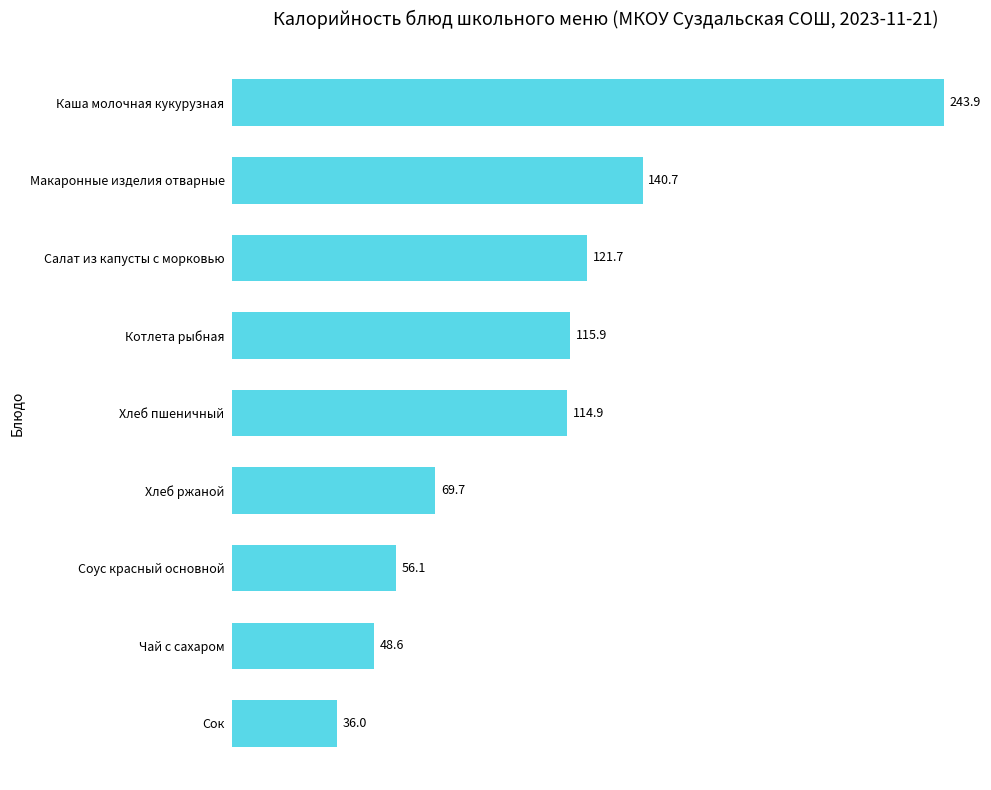

What is the label of the 1st bar from the bottom?

Сок